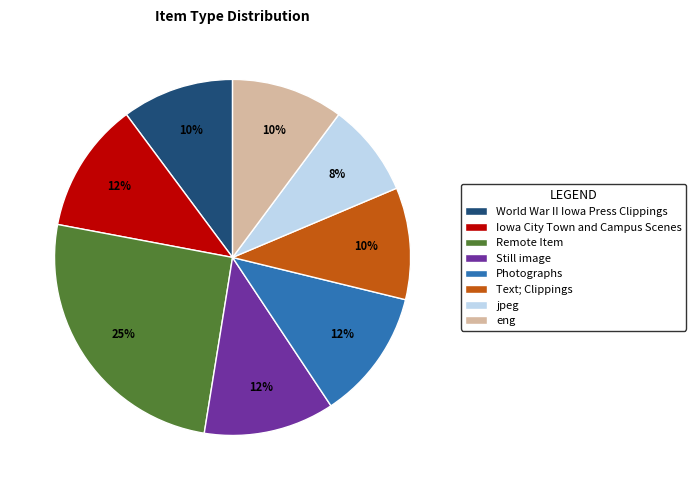

Combined, do Text; Clippings and jpeg account for over 50%?

No